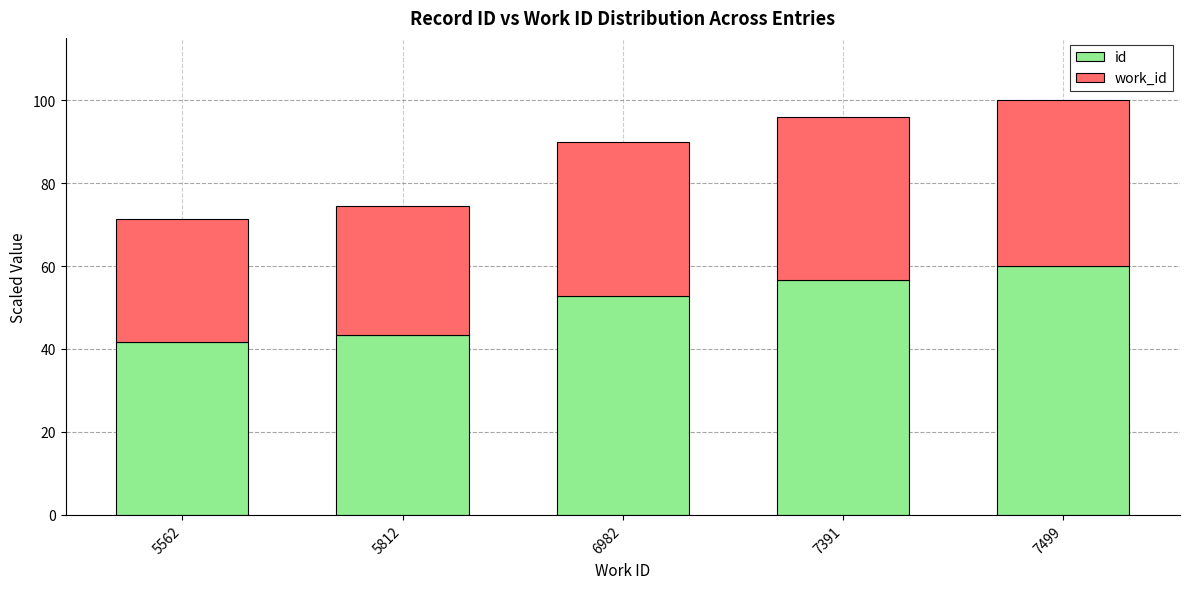

What is the minimum value for id?

41.7